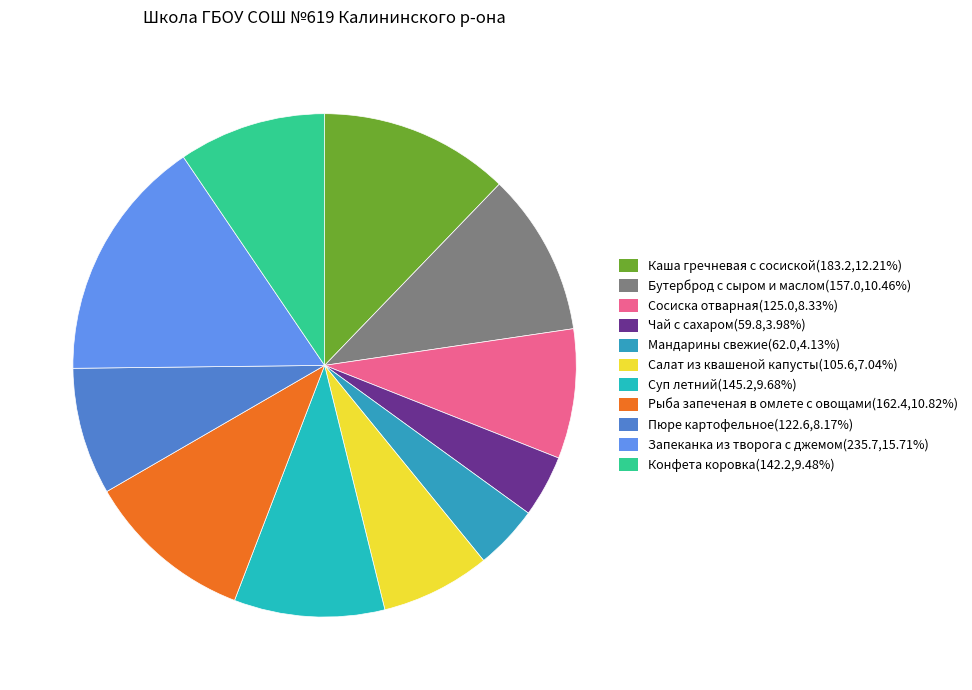

What is the total percentage of Чай с сахаром and Пюре картофельное?

12.2%